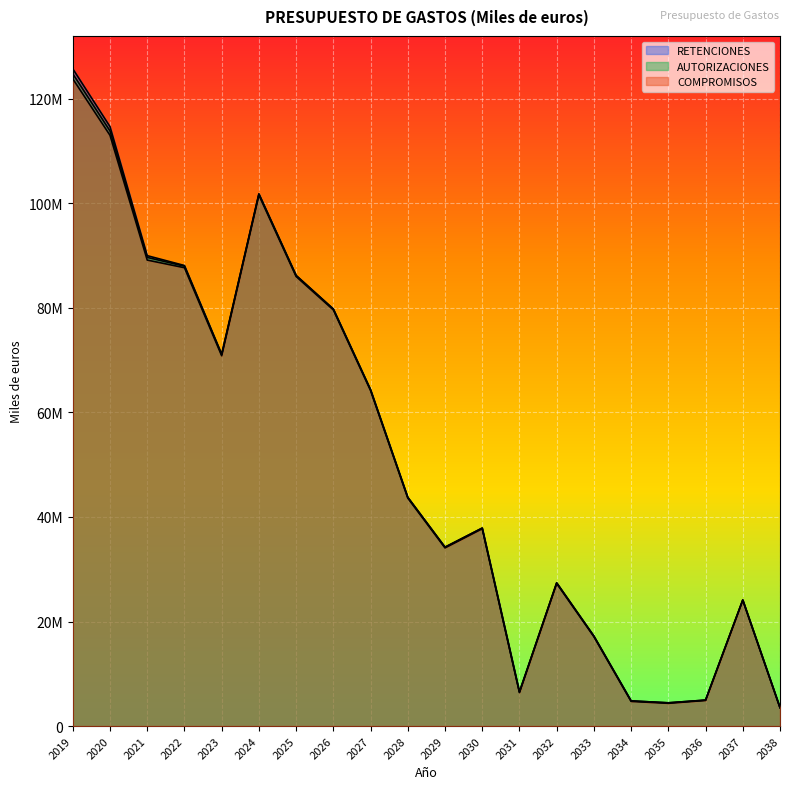

What are all the series names shown in the legend?

RETENCIONES, AUTORIZACIONES, COMPROMISOS